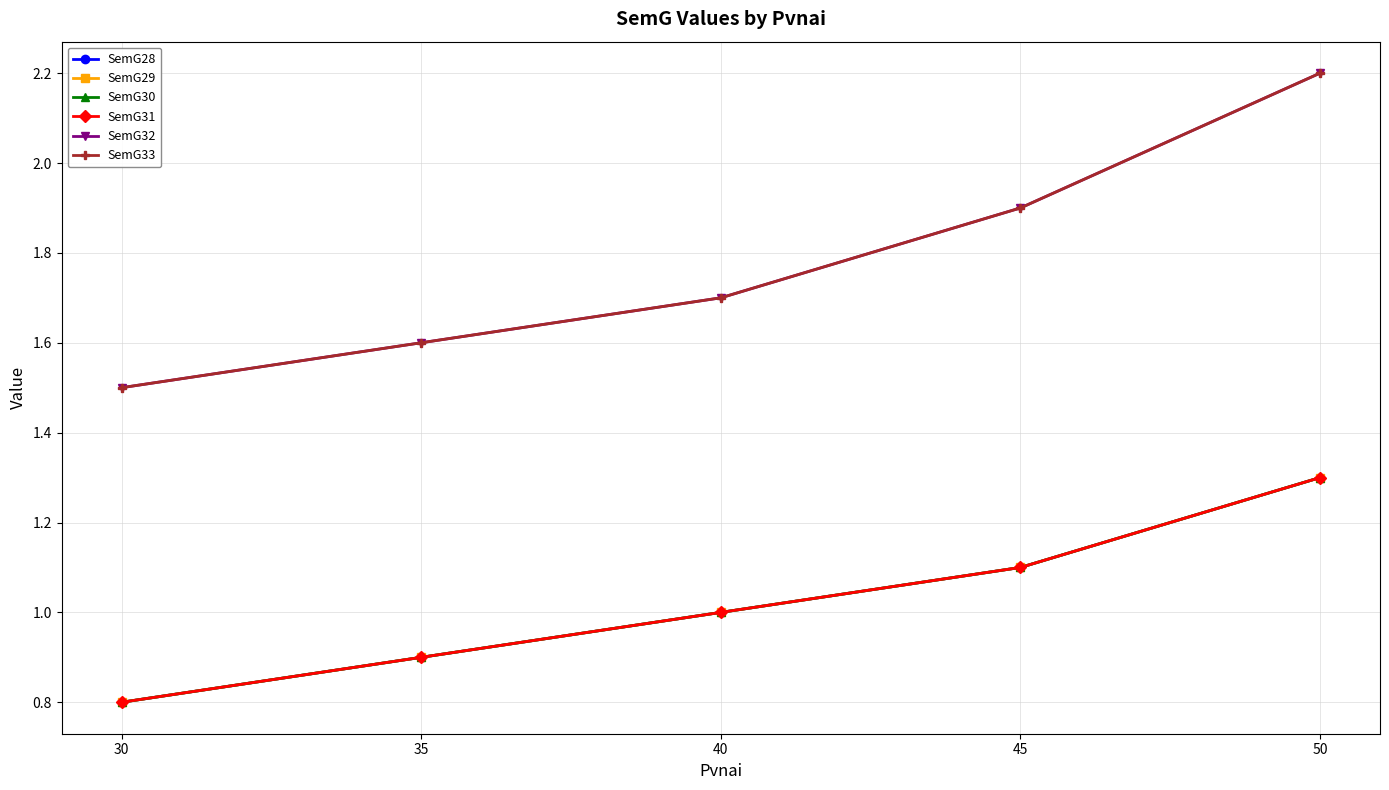

What is the difference between the SemG29 values at 45 and 40?

0.1